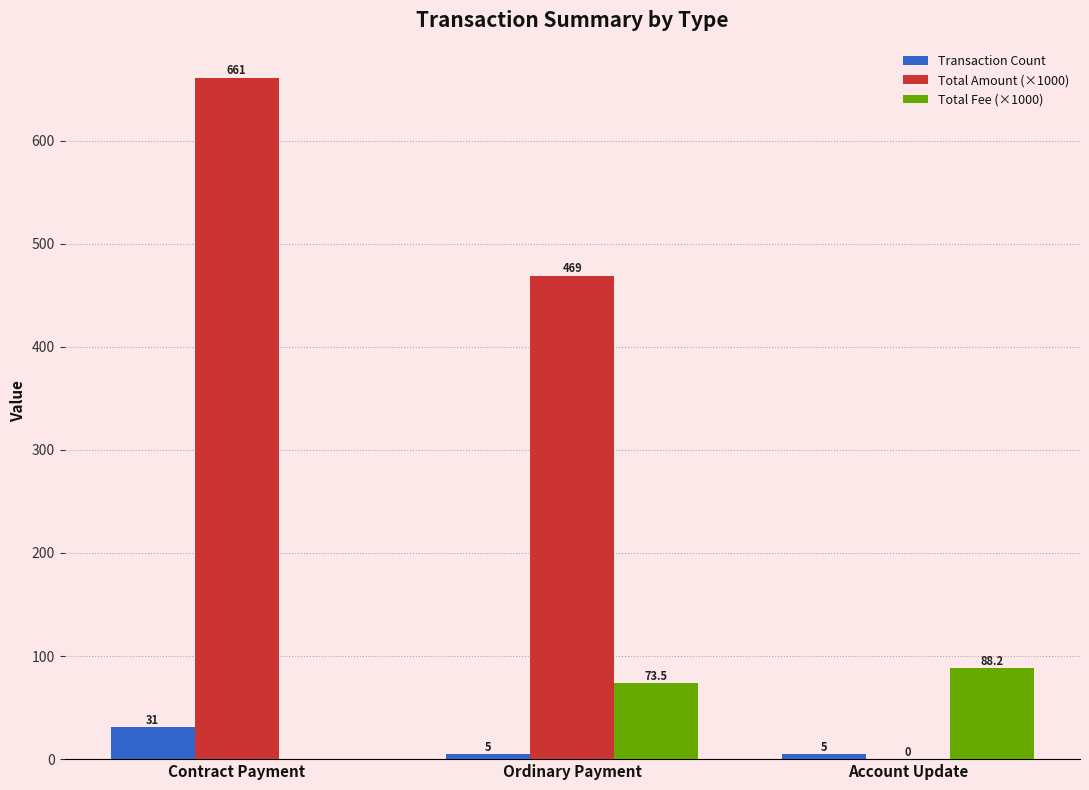

True or false: Transaction Count has a value of 5.0 at Ordinary Payment.

True